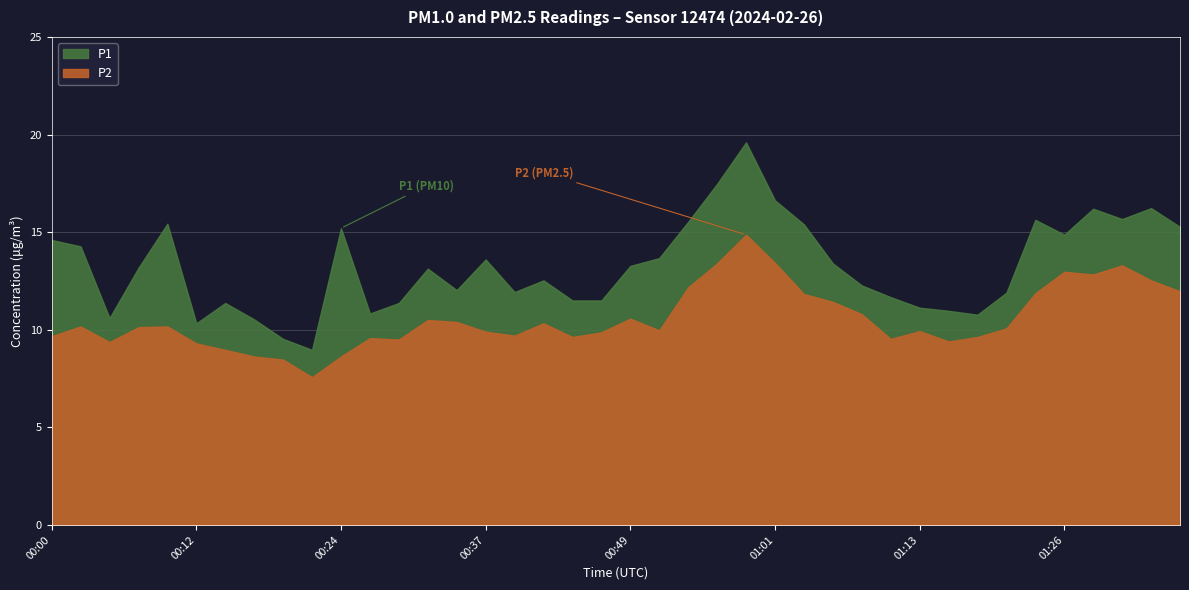

What is the total value across all series at 00:37?

23.5